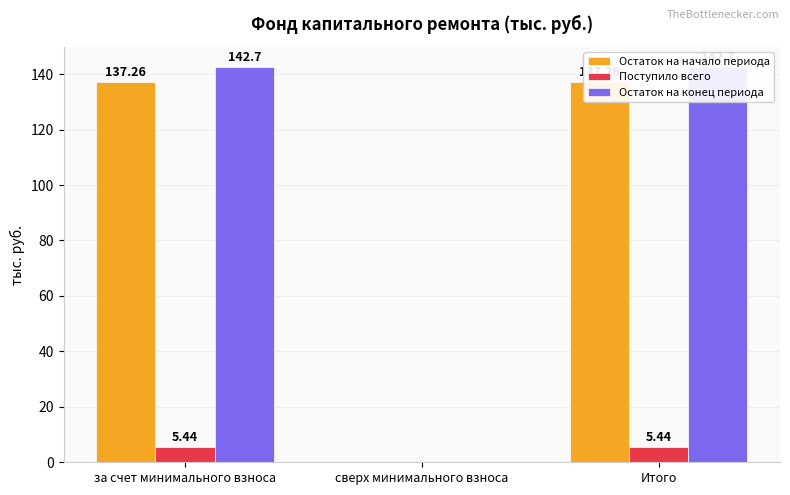

How many distinct data groups are displayed?

3